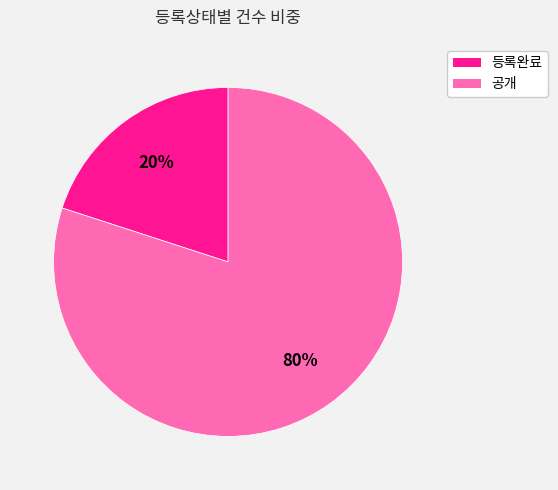

Between 등록완료 and 공개, which is larger?

공개